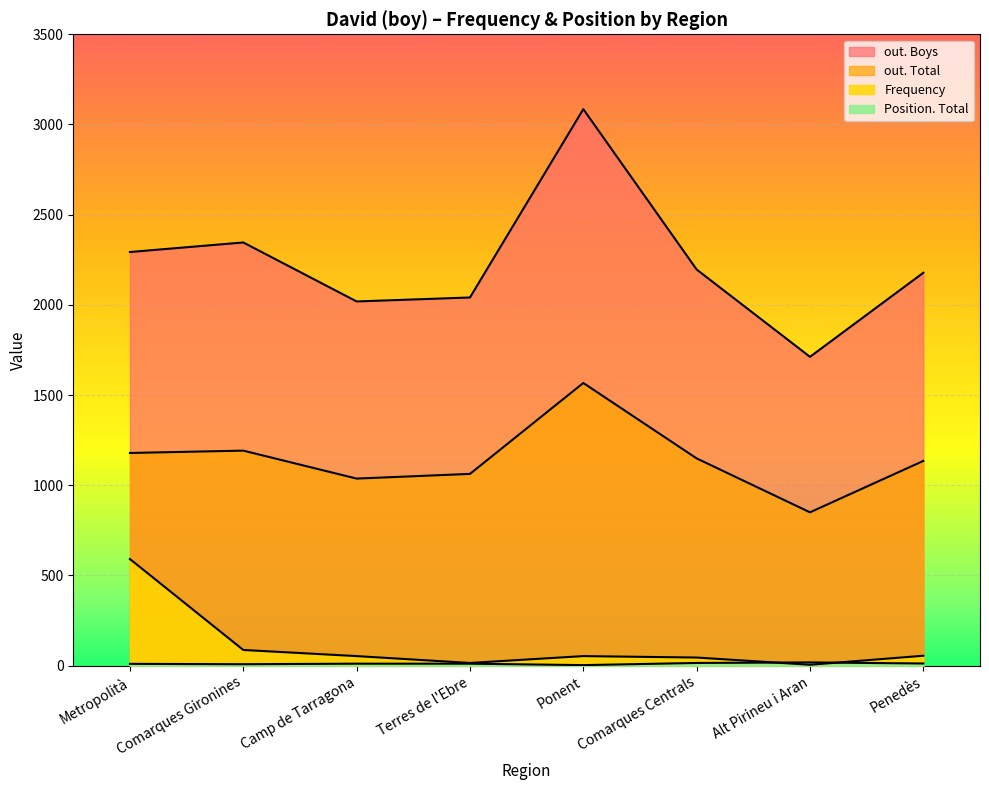

What is the maximum value shown in the chart?

3085